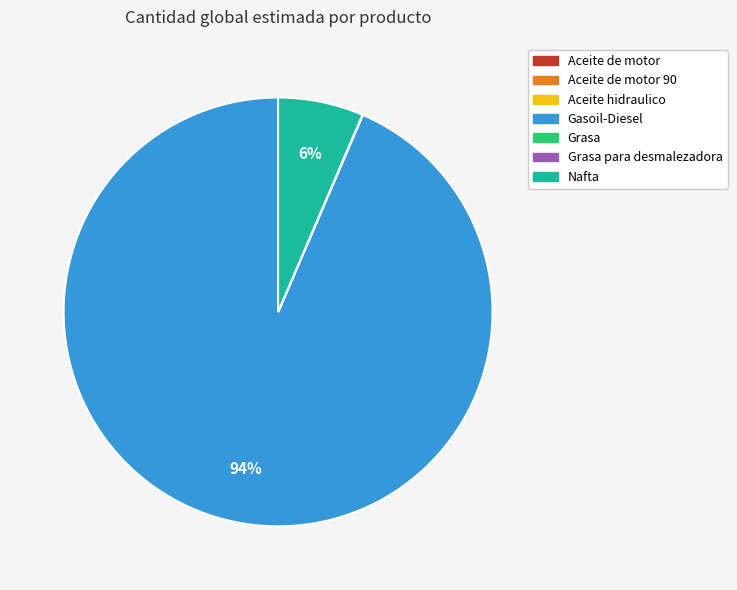

Which category has the biggest portion of the pie?

Gasoil-Diesel